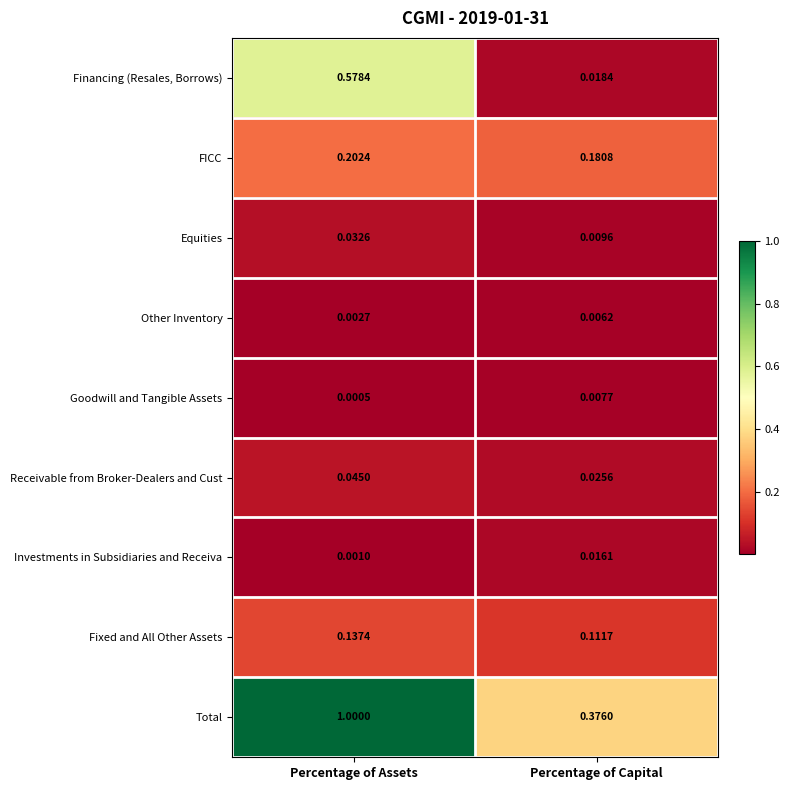

Rank the categories by Investments in Subsidiaries and Receiva value from highest to lowest.

Percentage of Capital, Percentage of Assets